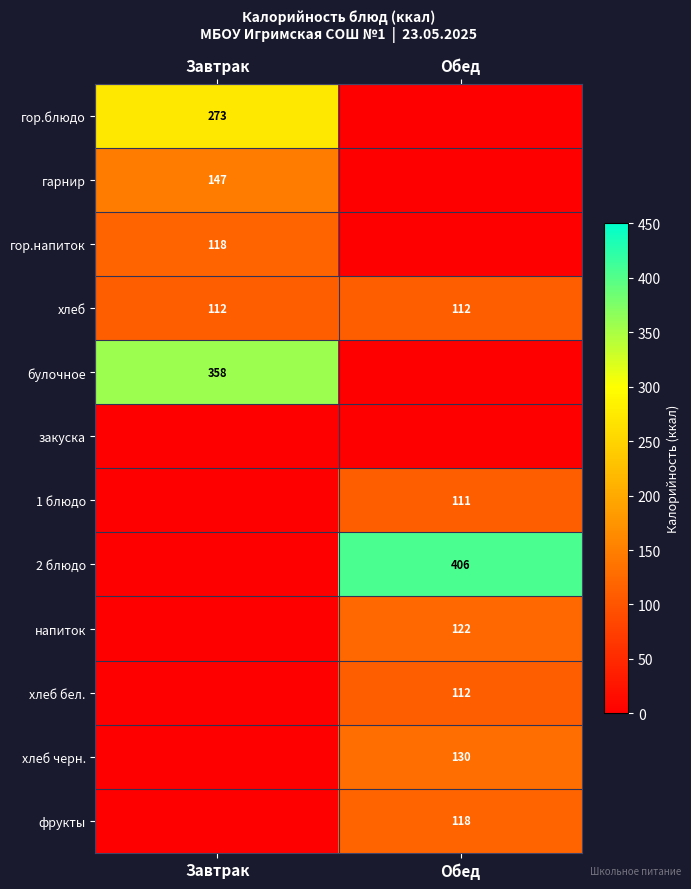

What is the maximum value for хлеб?

112